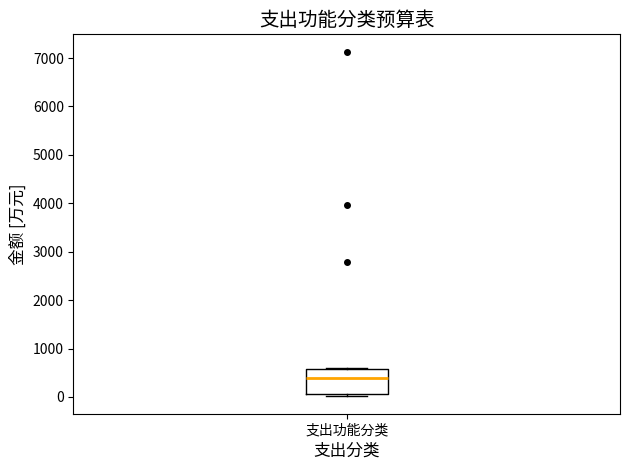

Read this box plot against the y-axis: the position of the median line, the range covered by the box, and the ends of both whiskers. The values are not printed on the chart, so give them approximately, as read against the axis.

median 400, box 100 to 600, whiskers 0 to 600